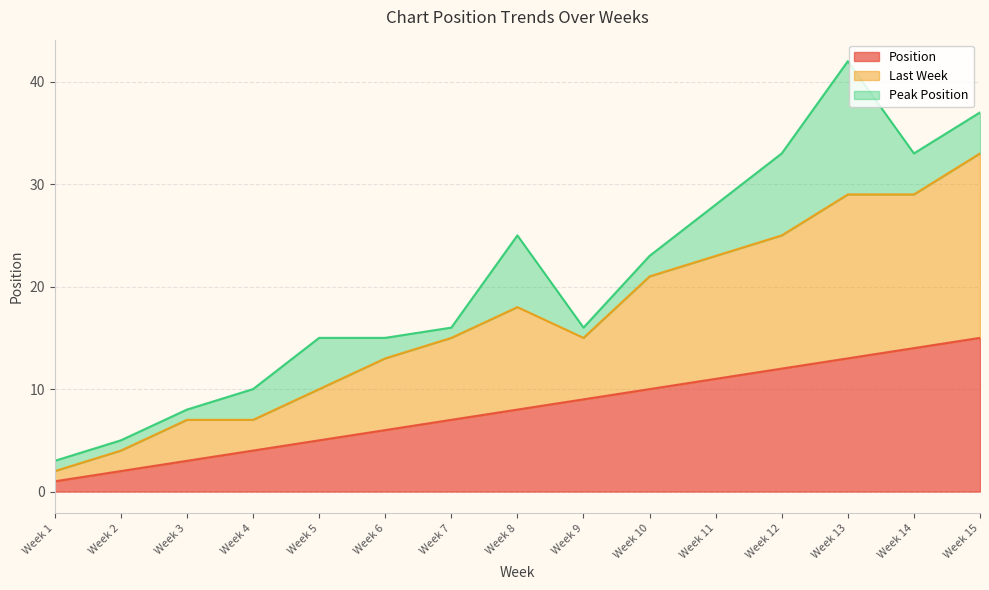

At which category is the sum across all series the highest?

Week 13